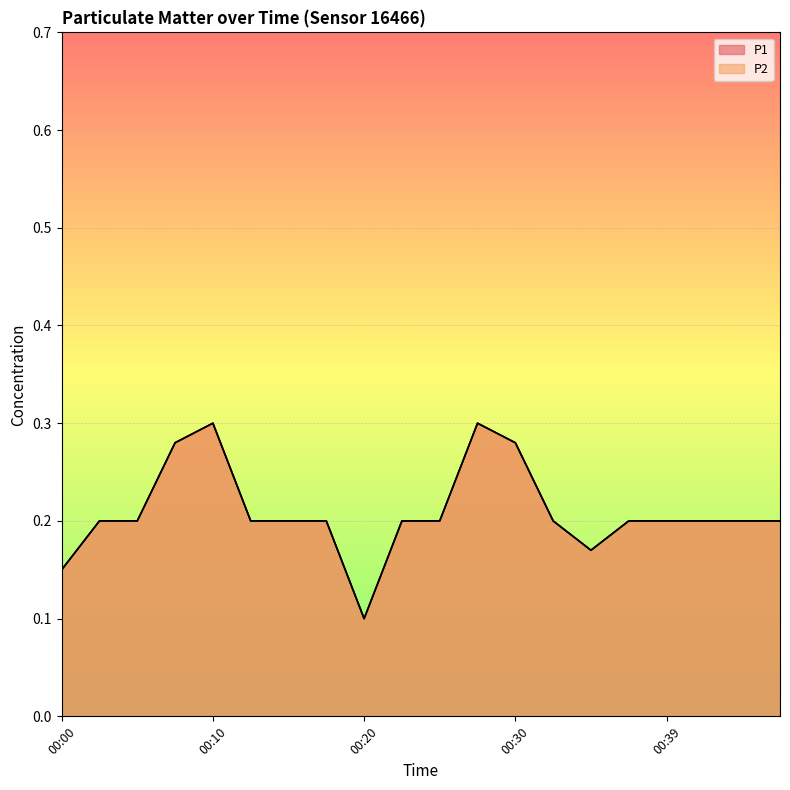

At which label does P2 reach its minimum?

00:20